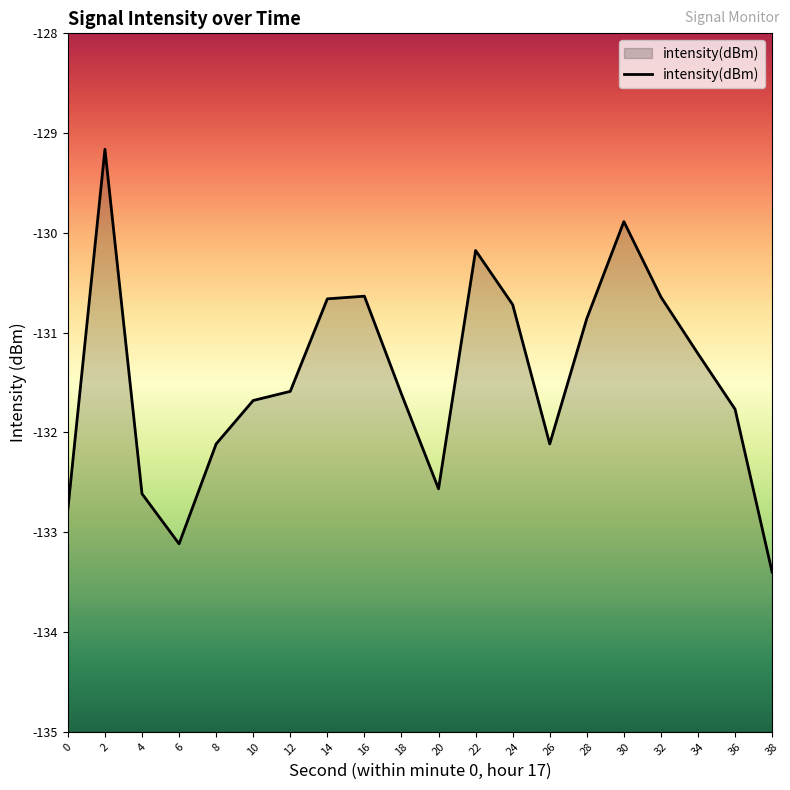

Which label corresponds to the smallest value in the chart?

38